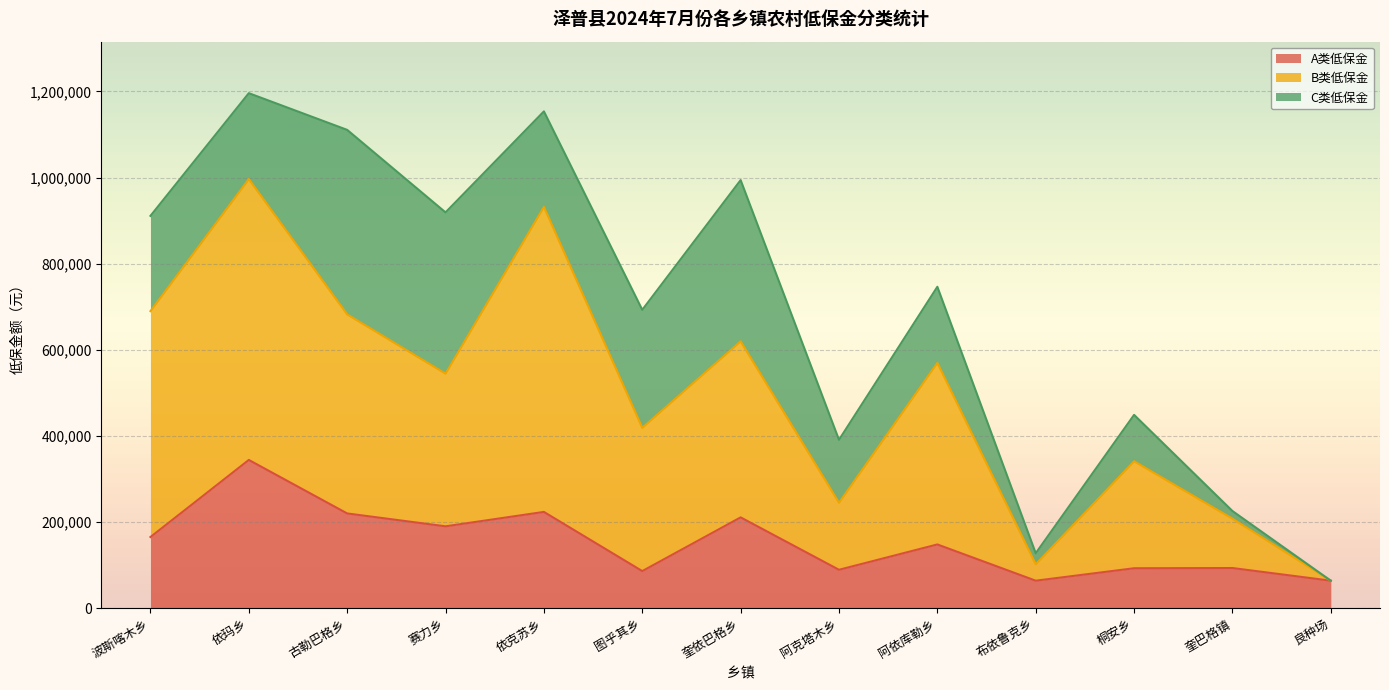

Does the chart display data point markers on the line(s)?

No